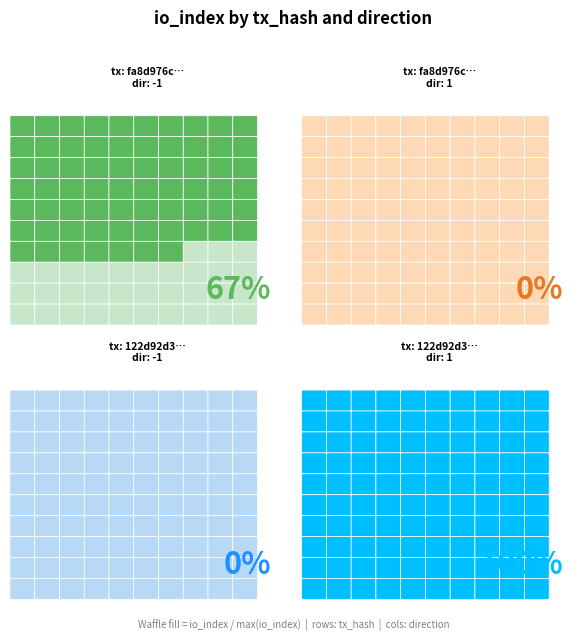

The fa8d976c7d26af84f9ba399c8a8fed747068cef series shows -1.4 at direction. True or false?

False